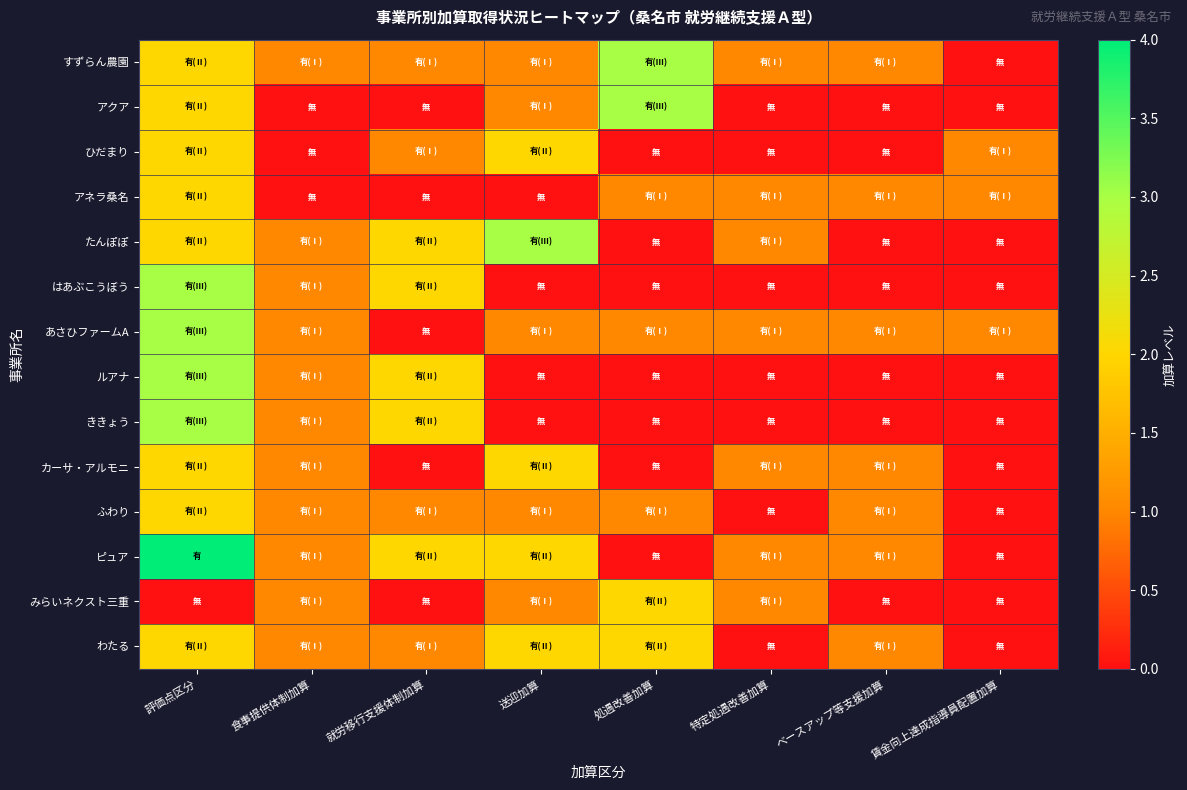

Rank the series by their maximum value, from highest to lowest.

ピュア, すずらん農園, アクア, たんぽぽ, はあぶこうぼう, あさひファームA, ルアナ, ききょう, ひだまり, アネラ桑名, カーサ・アルモニ, ふわり, みらいネクスト三重, わたる